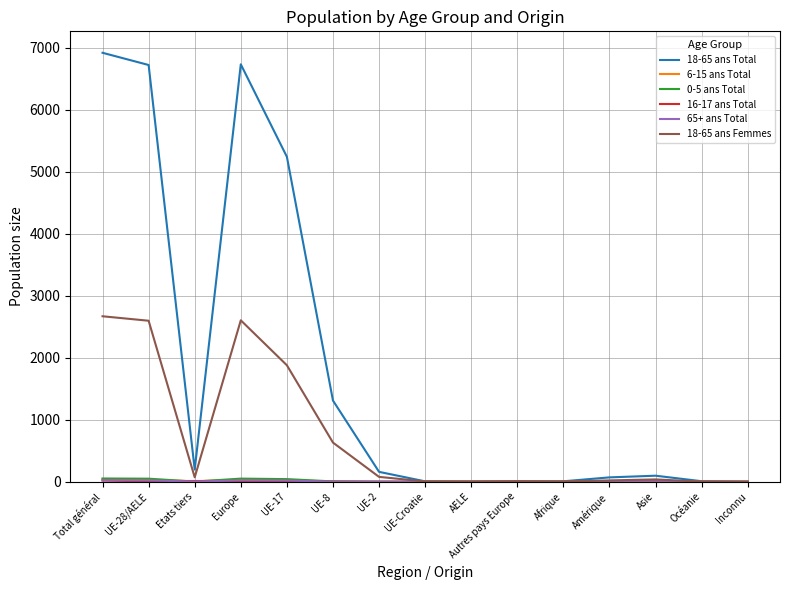

At which category does the chart reach its peak across all series?

Total général